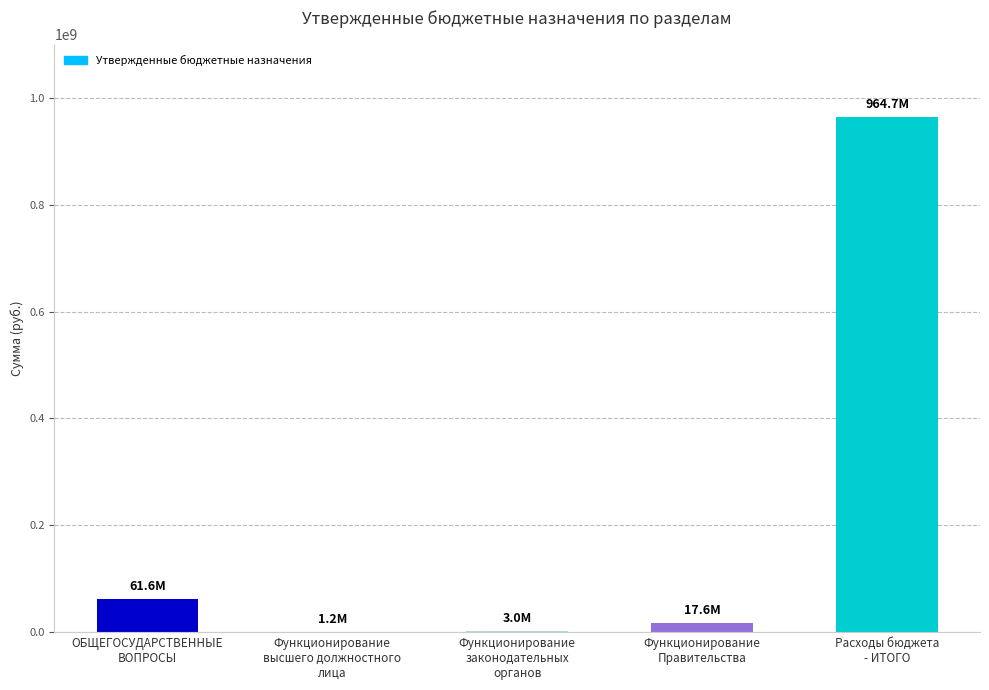

What is the sum of all values?

1048078609.4